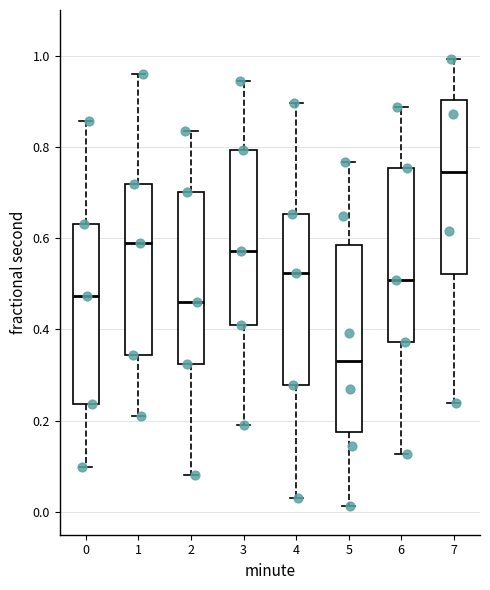

Where does the upper whisker of the box at x = 0 end on the y-axis? The values are not printed on the chart, so give them approximately, as read against the axis.

0.86